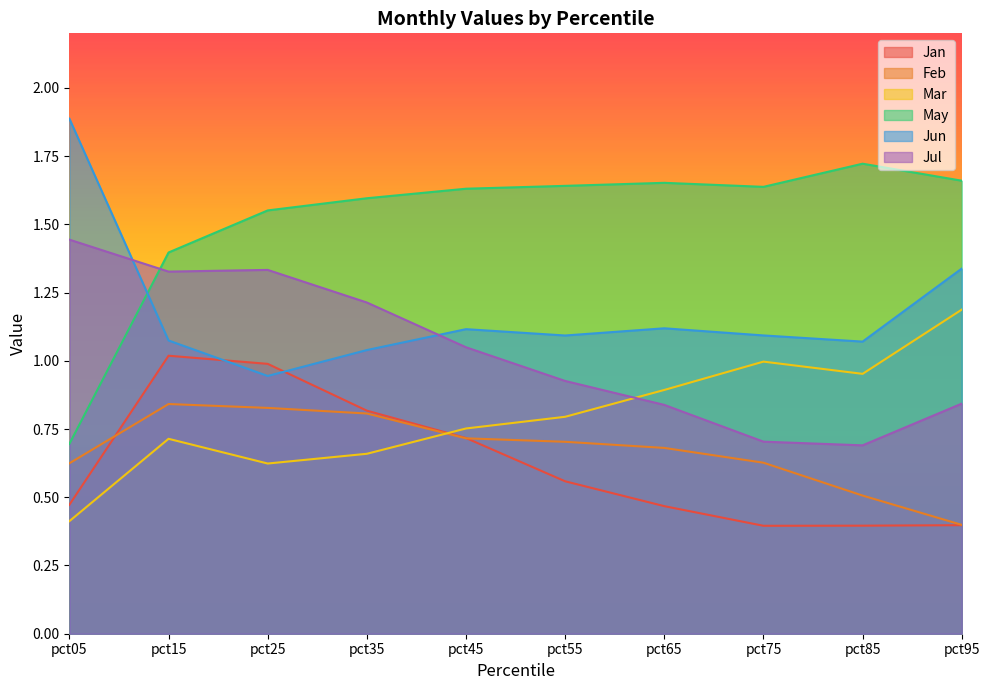

Reading left to right, what are all the values shown in this chart?

Jan: pct05=0.5	pct15=1.0	pct25=1.0	pct35=0.8	pct45=0.7	pct55=0.6	pct65=0.5	pct75=0.4	pct85=0.4	pct95=0.4
Feb: pct05=0.6	pct15=0.8	pct25=0.8	pct35=0.8	pct45=0.7	pct55=0.7	pct65=0.7	pct75=0.6	pct85=0.5	pct95=0.4
Mar: pct05=0.4	pct15=0.7	pct25=0.6	pct35=0.7	pct45=0.8	pct55=0.8	pct65=0.9	pct75=1.0	pct85=1.0	pct95=1.2
May: pct05=0.7	pct15=1.4	pct25=1.6	pct35=1.6	pct45=1.6	pct55=1.6	pct65=1.7	pct75=1.6	pct85=1.7	pct95=1.7
Jun: pct05=1.9	pct15=1.1	pct25=0.9	pct35=1.0	pct45=1.1	pct55=1.1	pct65=1.1	pct75=1.1	pct85=1.1	pct95=1.3
Jul: pct05=1.4	pct15=1.3	pct25=1.3	pct35=1.2	pct45=1.0	pct55=0.9	pct65=0.8	pct75=0.7	pct85=0.7	pct95=0.8